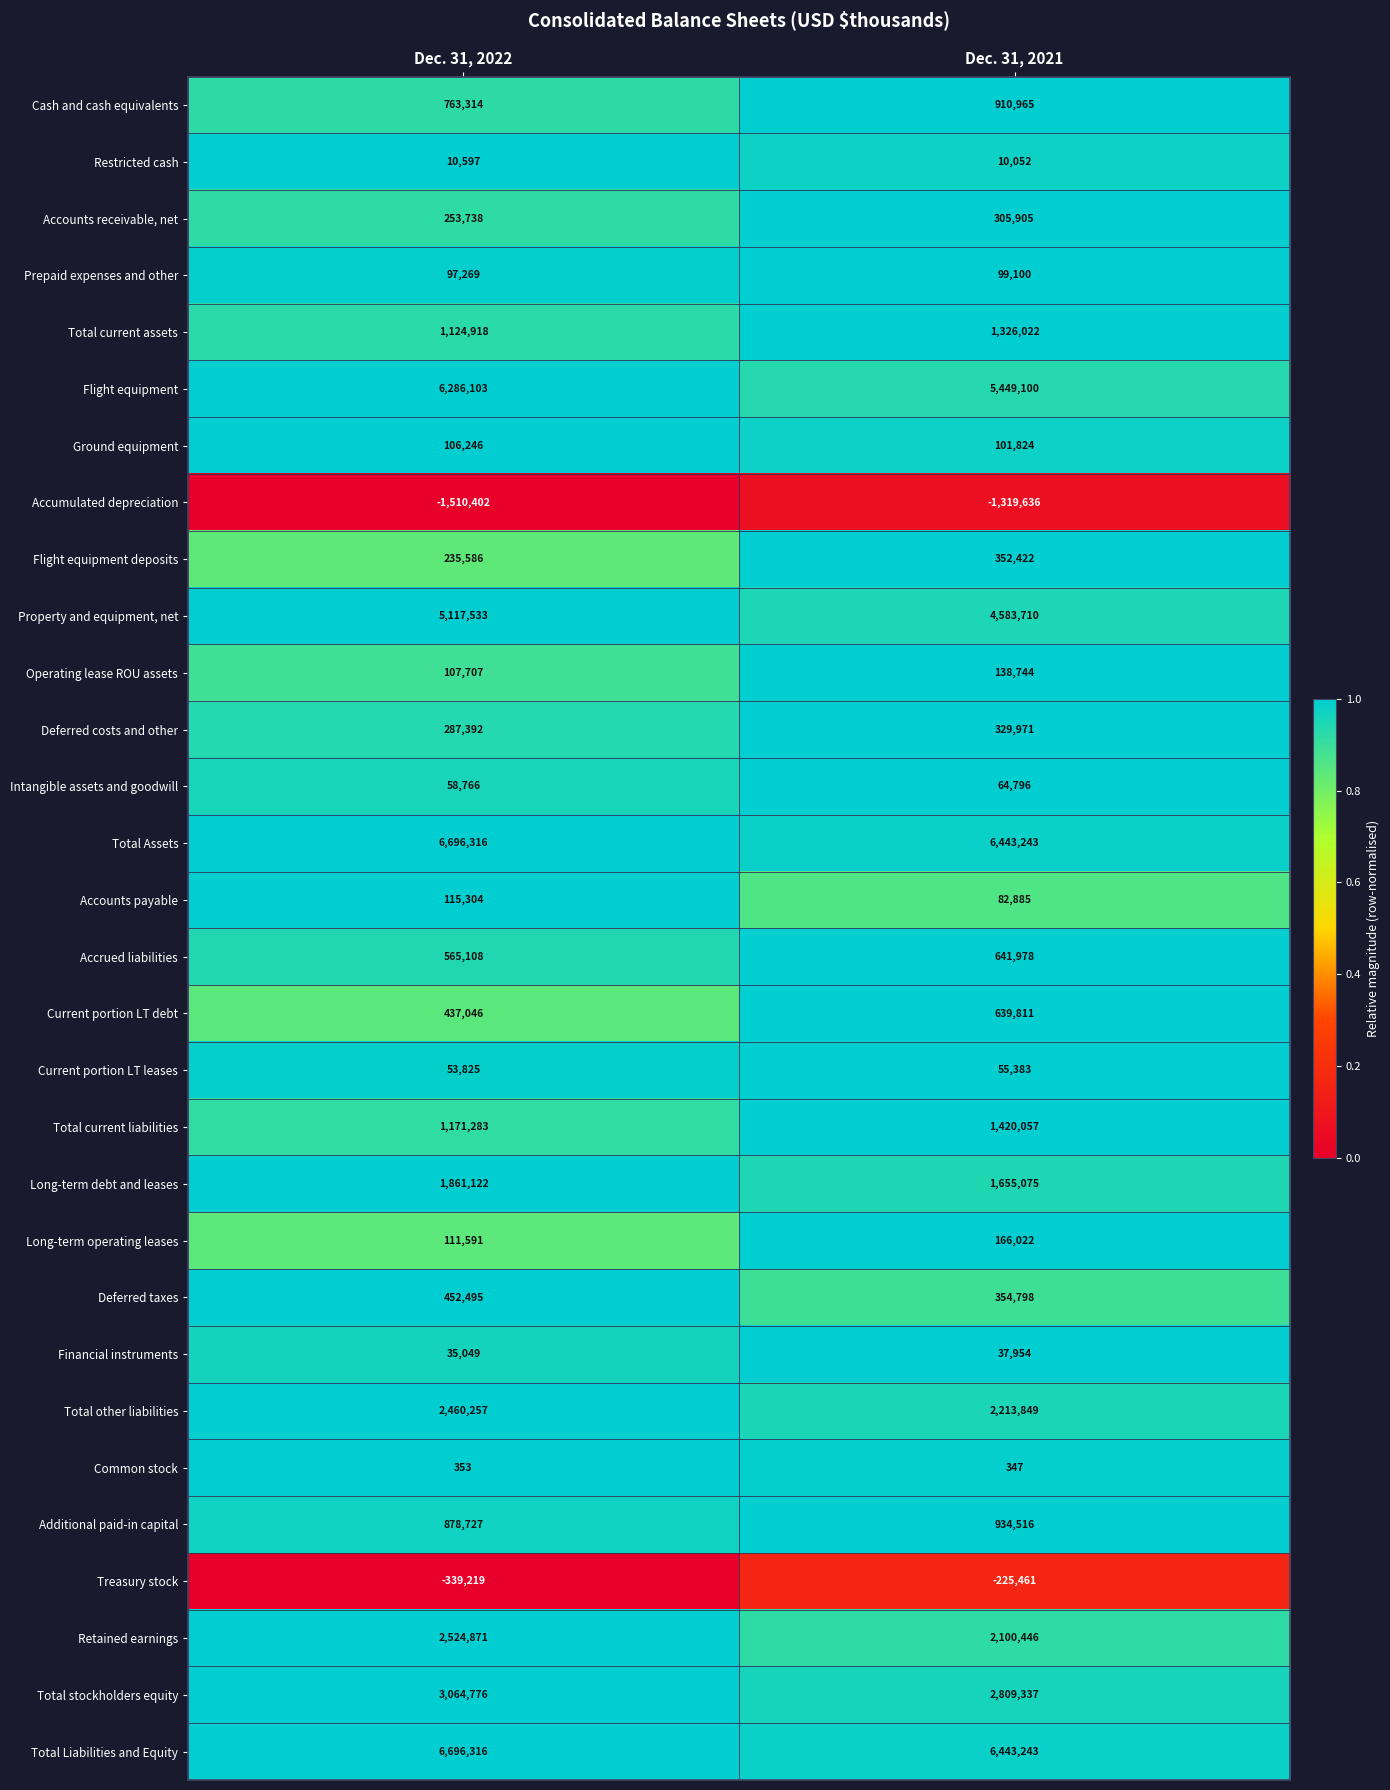

What is the sum of all Flight equipment values?

11735203